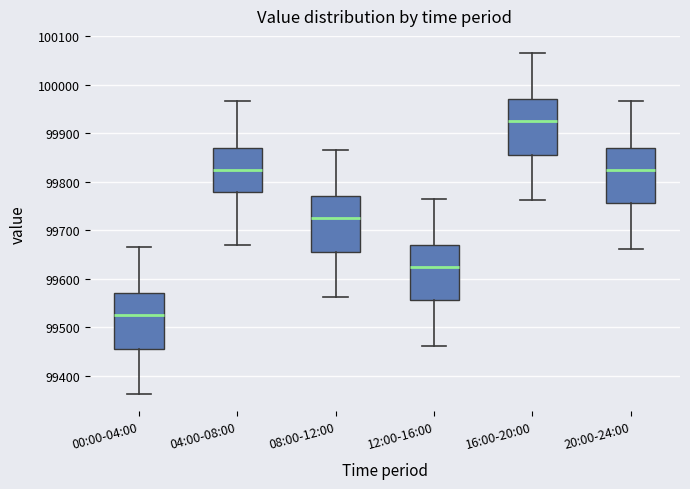

Reading left to right, transcribe this box plot: for each box, give where its median line is, the range the box spans, and where its two whiskers end, as read against the y-axis. The values are not printed on the chart, so give them approximately, as read against the axis.

00:00-04:00: median 99520, box 99460 to 99570, whiskers 99360 to 99670
04:00-08:00: median 99820, box 99780 to 99870, whiskers 99670 to 99970
08:00-12:00: median 99720, box 99660 to 99770, whiskers 99560 to 99870
12:00-16:00: median 99620, box 99560 to 99670, whiskers 99460 to 99770
16:00-20:00: median 99920, box 99860 to 99970, whiskers 99760 to 100070
20:00-24:00: median 99820, box 99760 to 99870, whiskers 99660 to 99970